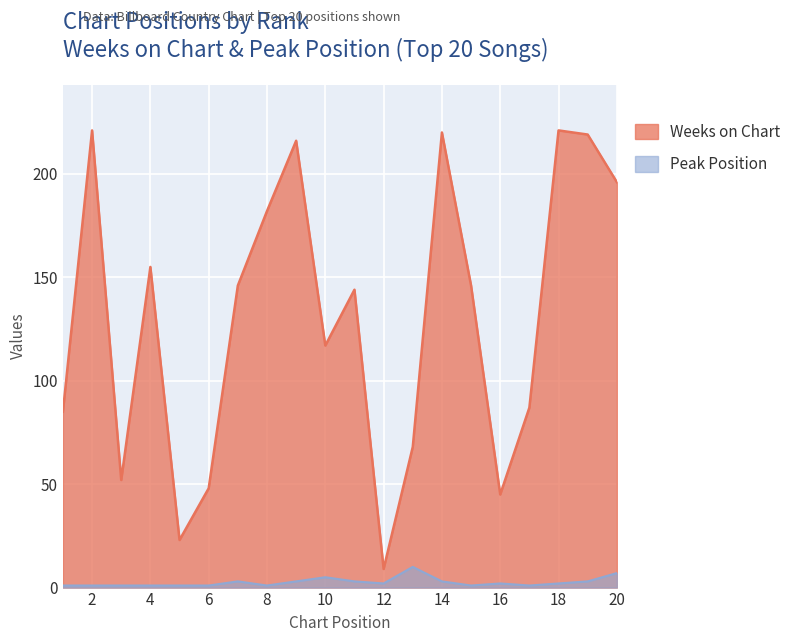

What is the sum of the Weeks on Chart values at 19 and 5?

242